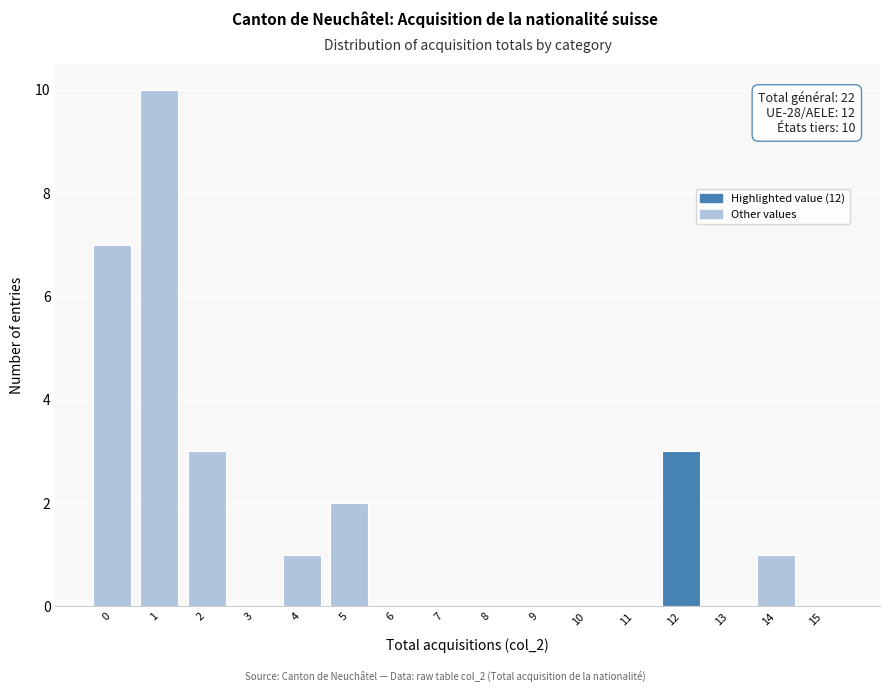

Reading left to right, extract all data points from this chart.

0=7	1=10	2=3	3=0	4=1	5=2	6=0	7=0	8=0	9=0	10=0	11=0	12=3	13=0	14=1	15=0